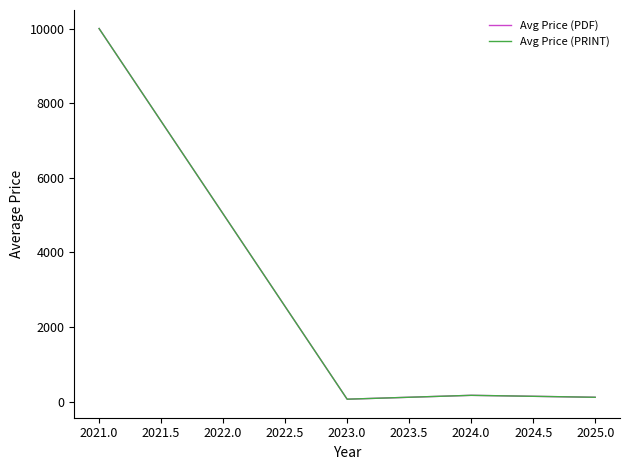

True or false: Avg Price (PRINT) has more than 0 interior local peaks.

True